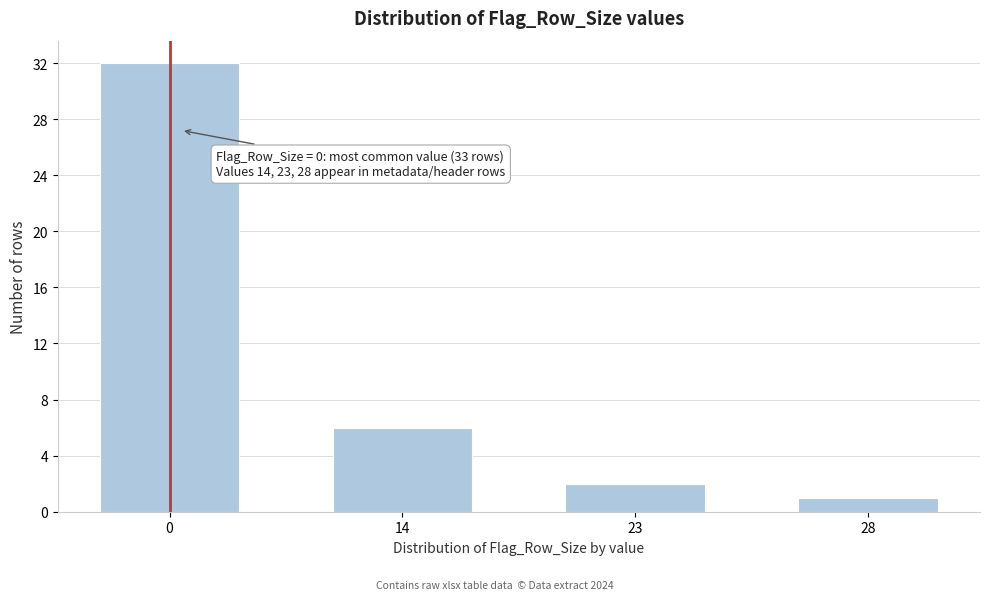

Reading left to right, what are all the values shown in this chart?

0=32	14=6	23=2	28=1